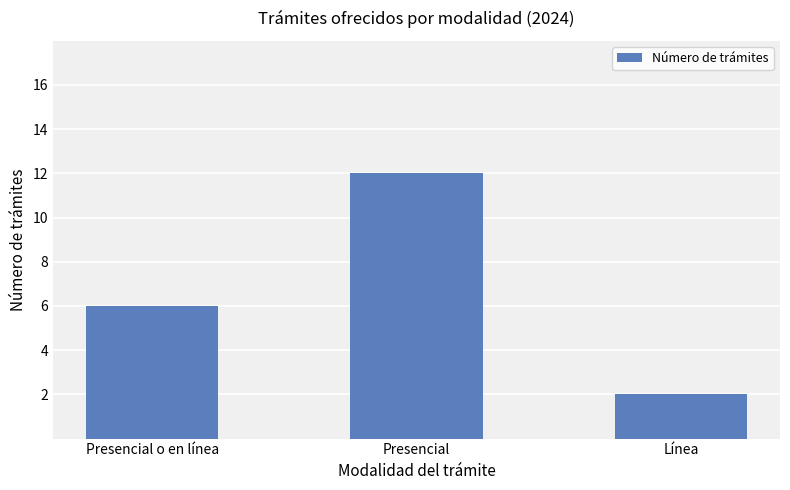

The value at Presencial is 12. True or false?

True